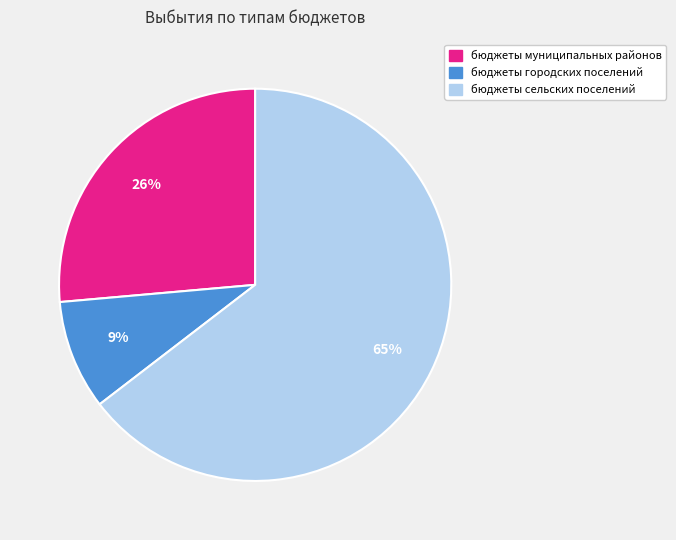

True or false: бюджеты сельских поселений accounts for 53% of the total.

False